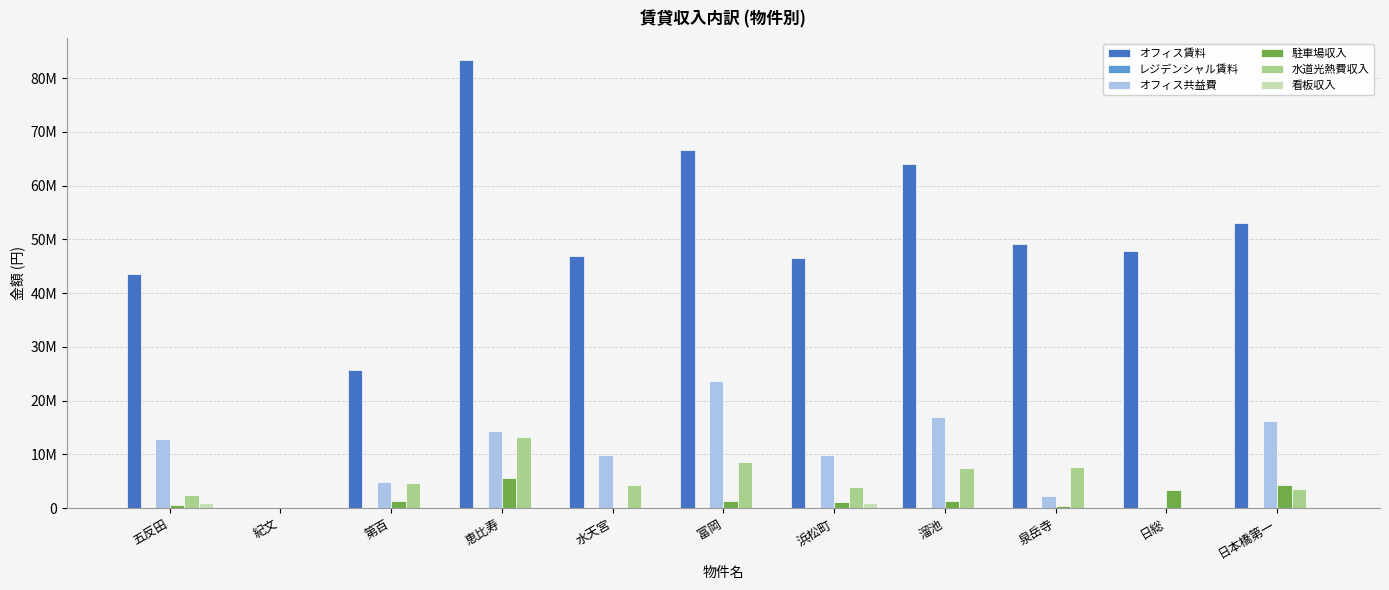

Is the value of 水道光熱費収入 at 溜池 greater than the value of 看板収入 at 日総?

Yes